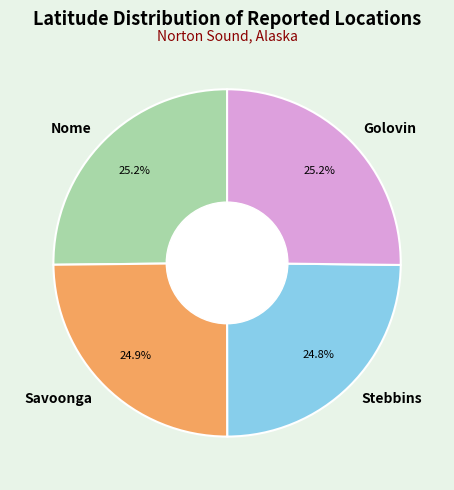

Is Golovin the majority of the pie?

No